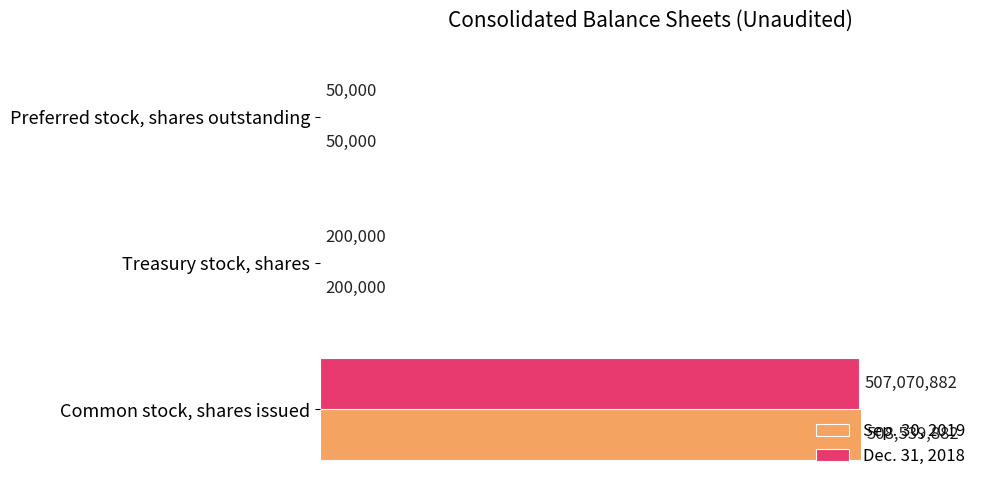

What are all the series names shown in the legend?

Sep. 30, 2019, Dec. 31, 2018